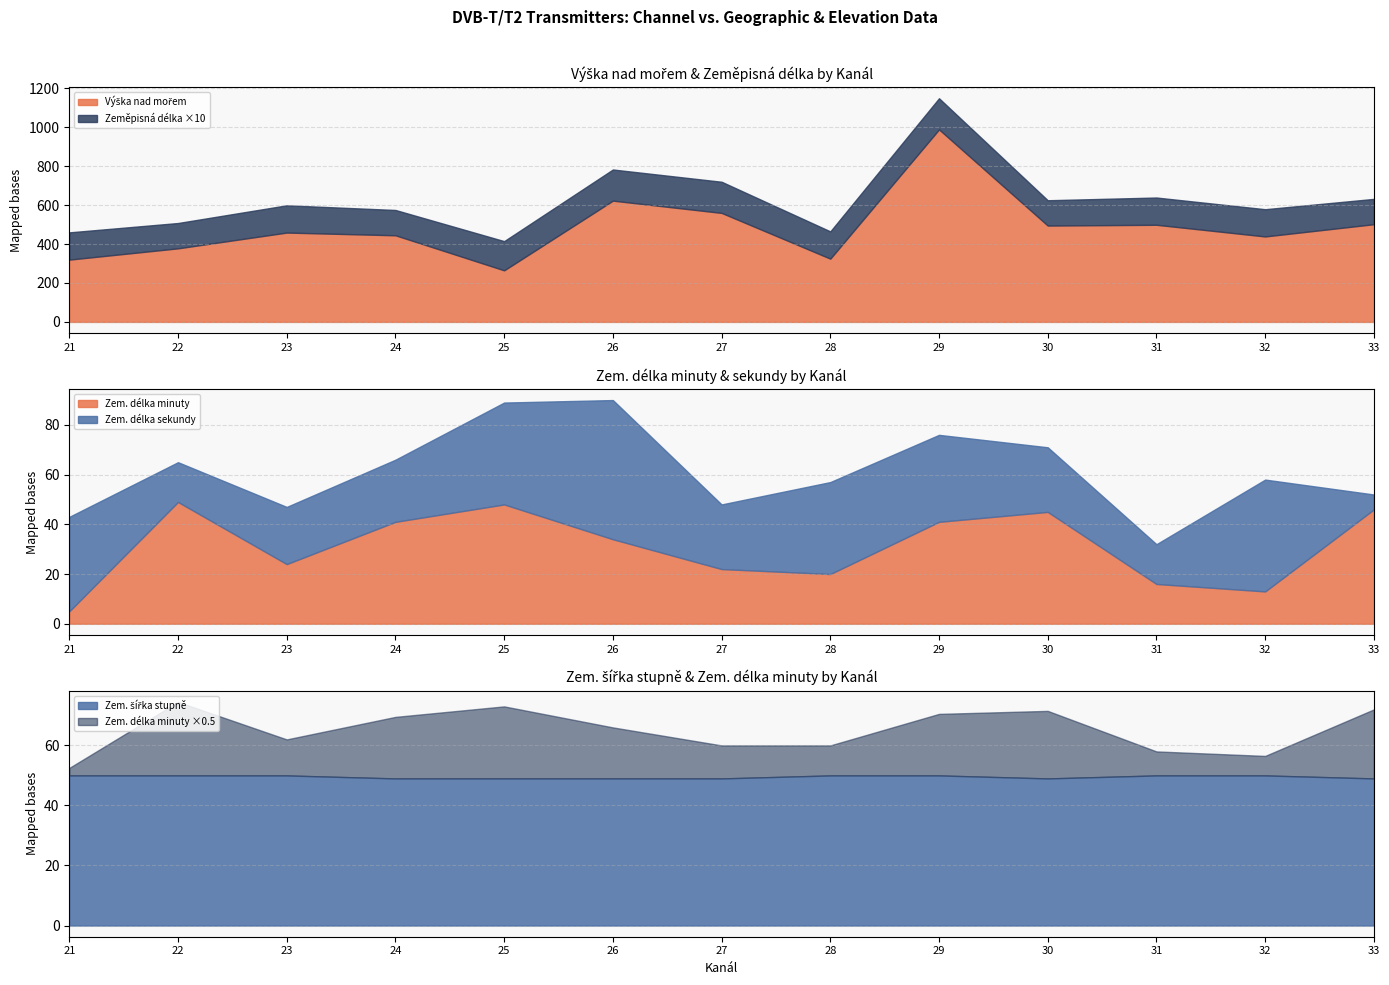

What is the value of the Výška nad mořem point at the 4th from the left?

445